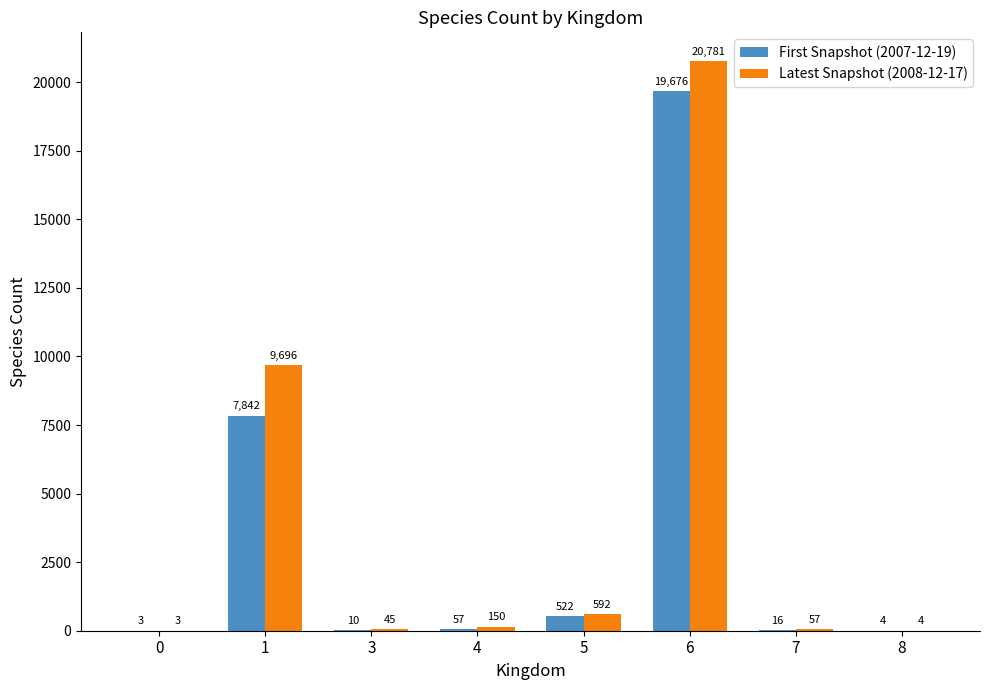

What is the greatest value displayed?

20781